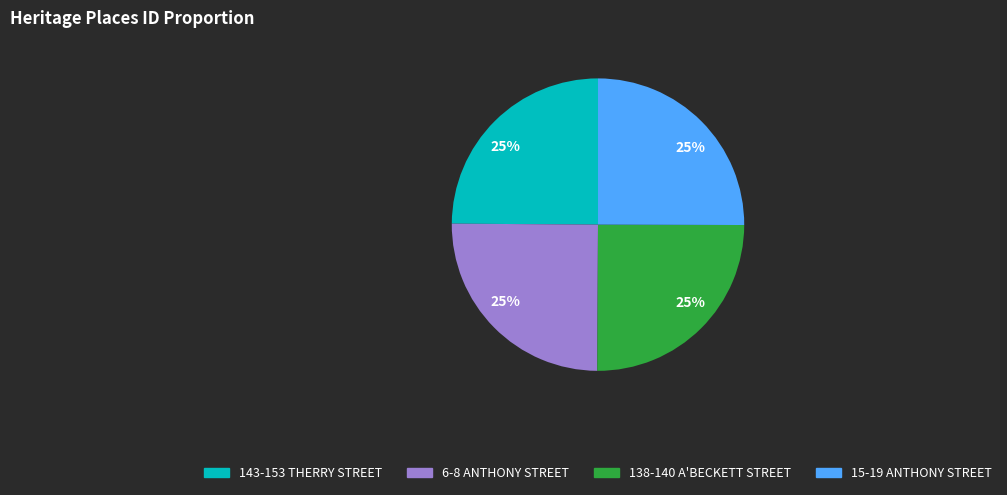

Does 6-8 ANTHONY STREET account for over 50% of the chart?

No